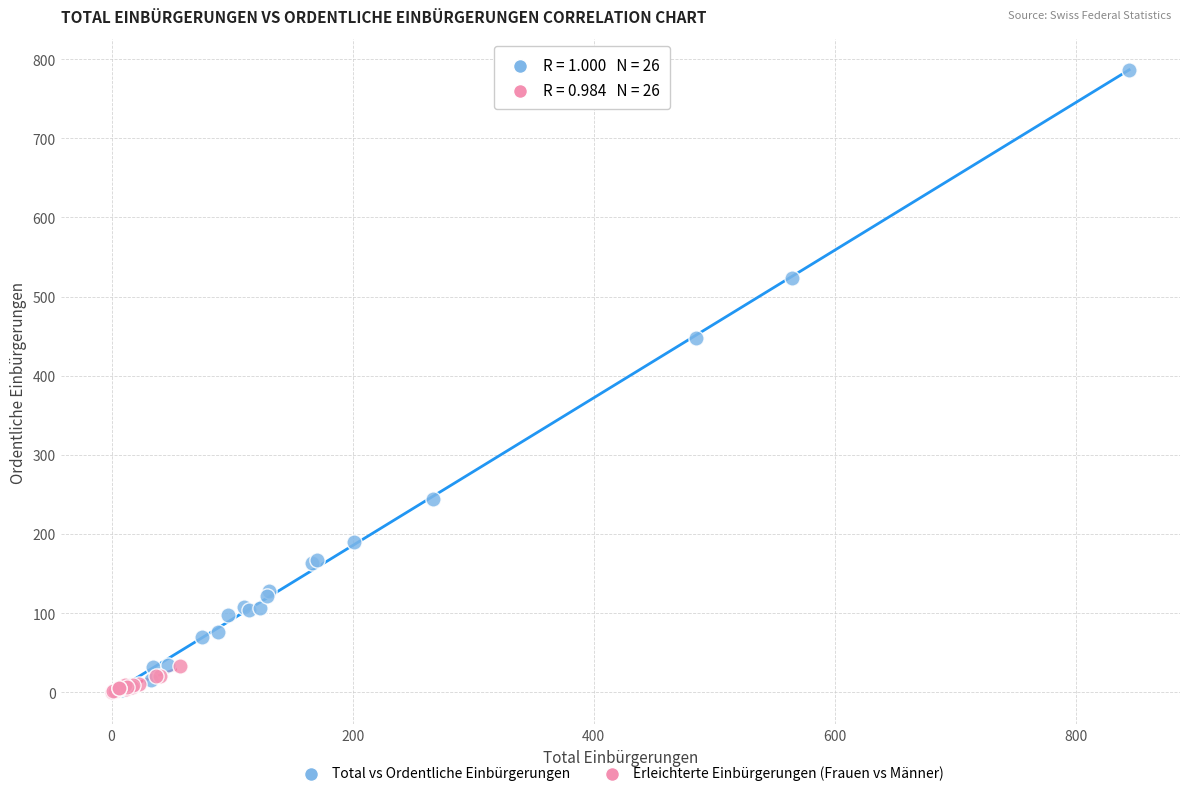

Which series has the largest Y range (max minus min)?

Total vs Ordentliche Einbürgerungen